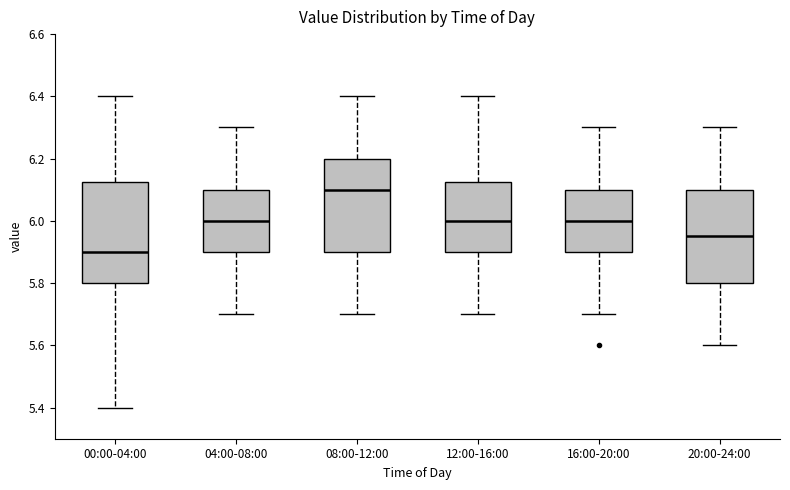

Which box's median line is the lowest?

00:00-04:00